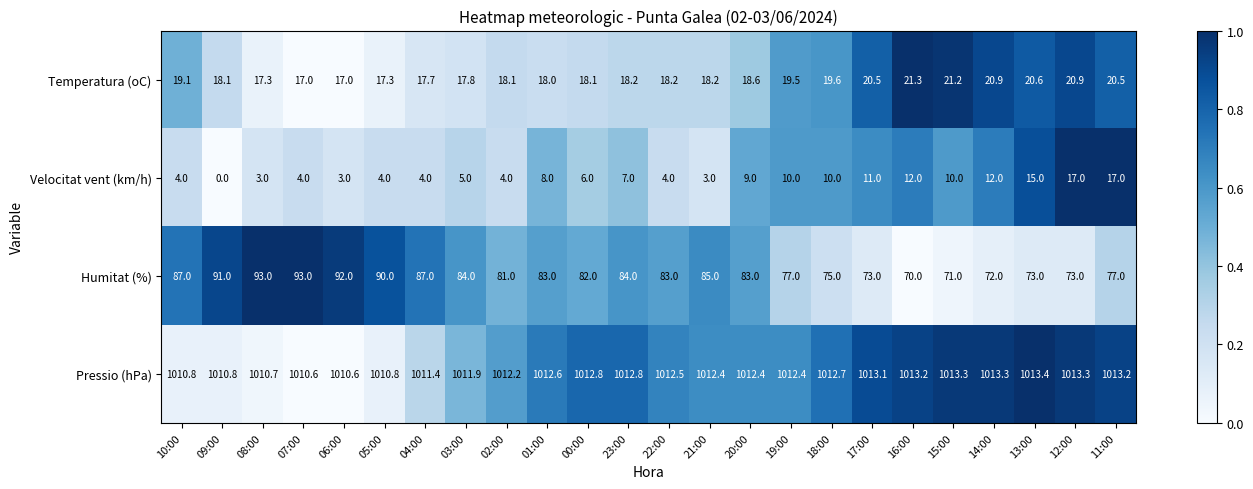

Where does the Pressio (hPa) series first go above 1012?

02:00